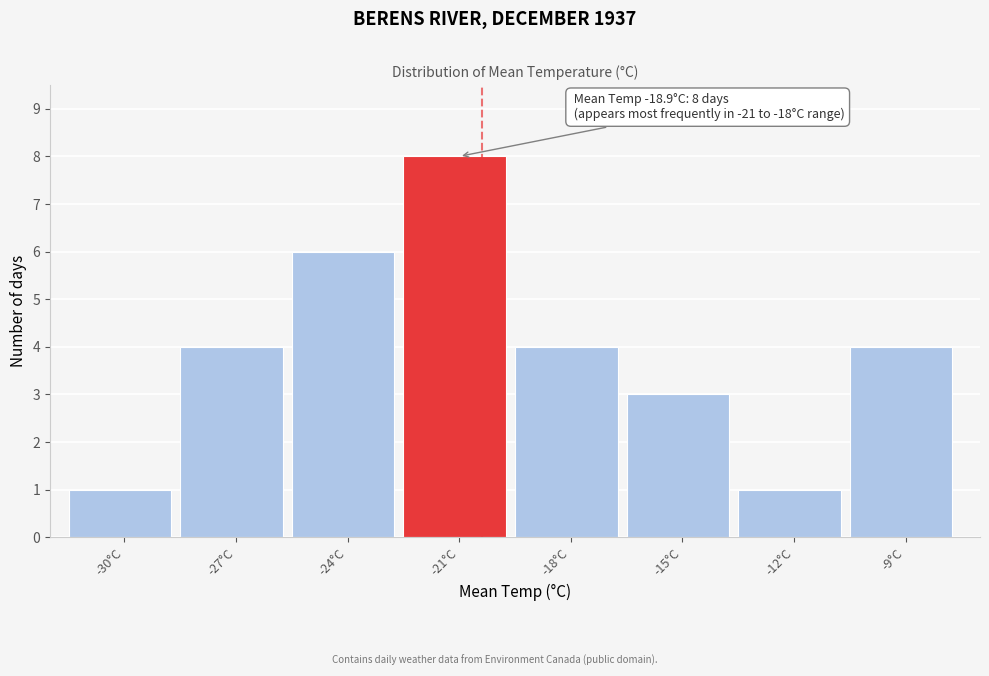

Reading left to right, list all the values displayed in this chart.

-30°C=1	-27°C=4	-24°C=6	-21°C=8	-18°C=4	-15°C=3	-12°C=1	-9°C=4